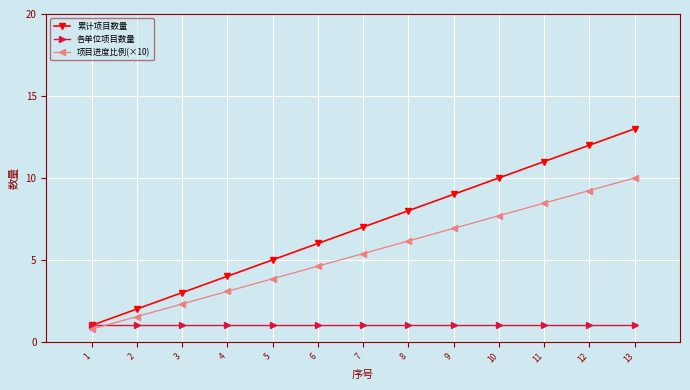

Reading left to right, list all the values displayed in this chart.

累计项目数量: 1.0	2.0	3.0	4.0	5.0	6.0	7.0	8.0	9.0	10.0	11.0	12.0	13.0
各单位项目数量: 1.0	1.0	1.0	1.0	1.0	1.0	1.0	1.0	1.0	1.0	1.0	1.0	1.0
项目进度比例(×10): 0.8	1.5	2.3	3.1	3.8	4.6	5.4	6.2	6.9	7.7	8.5	9.2	10.0